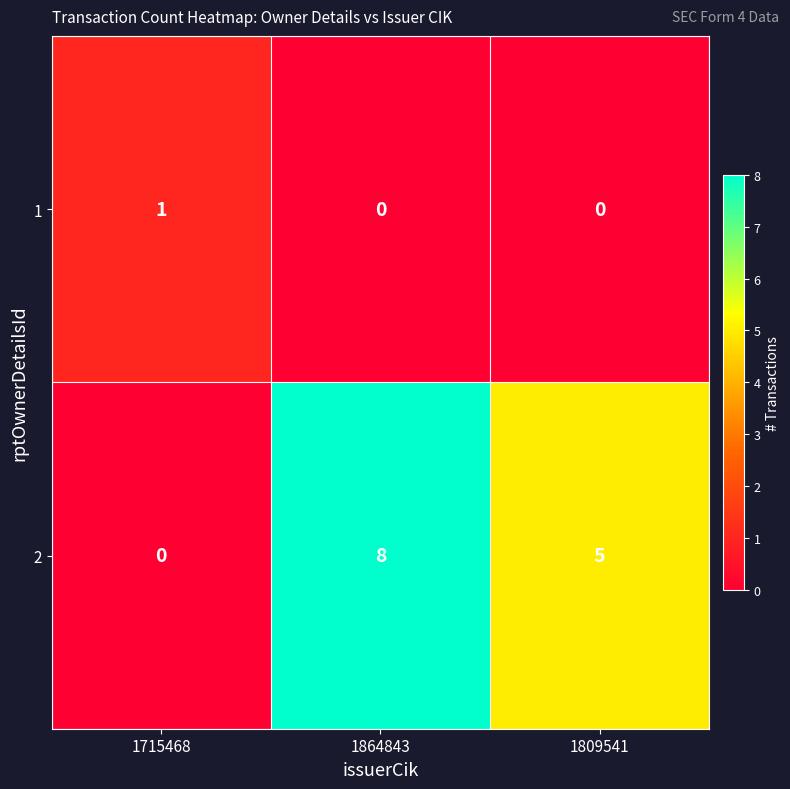

Rank the series by their maximum value, from highest to lowest.

2, 1